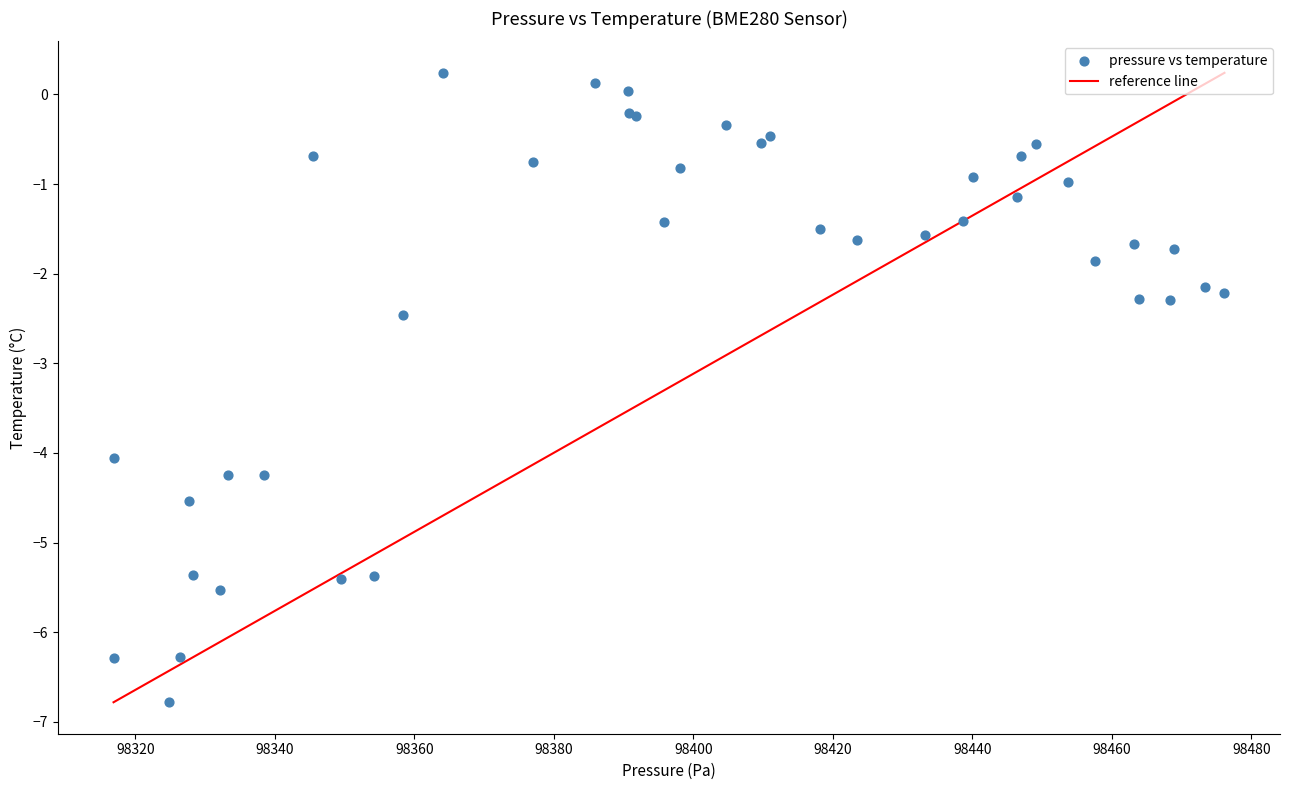

What Y value in the scatter plot is closest to -3?

-2.5